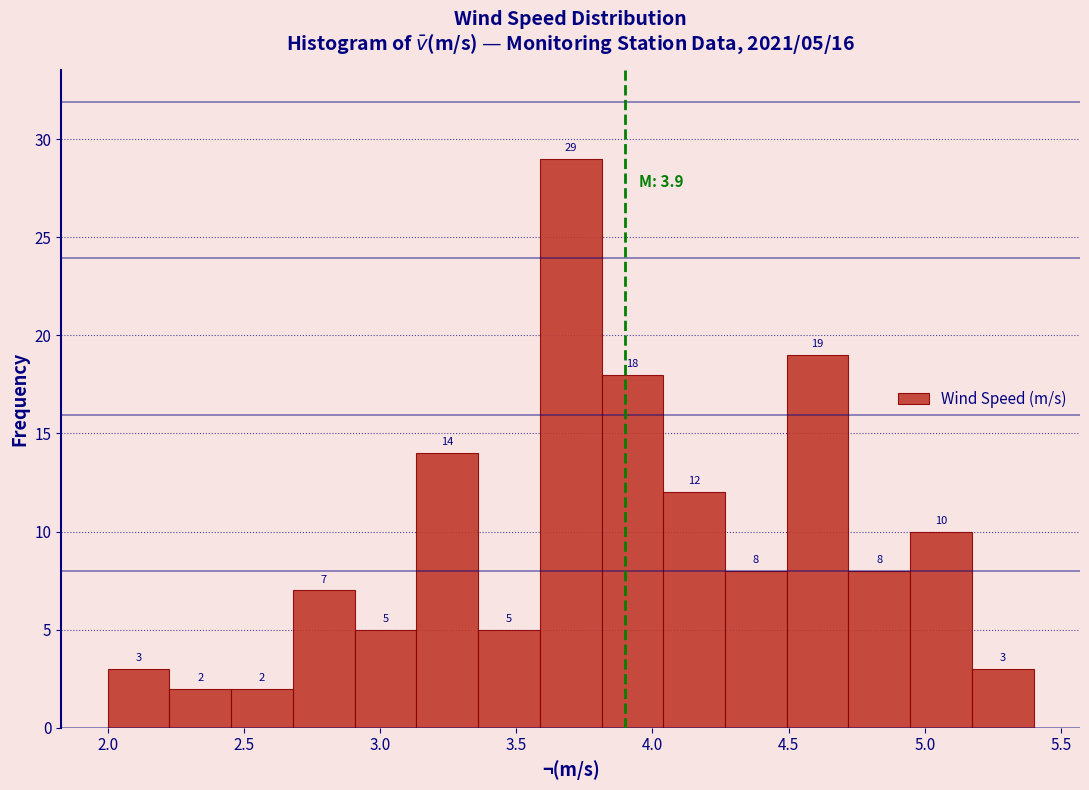

Which range on the x-axis has the tallest bar?

3.60 to 3.80